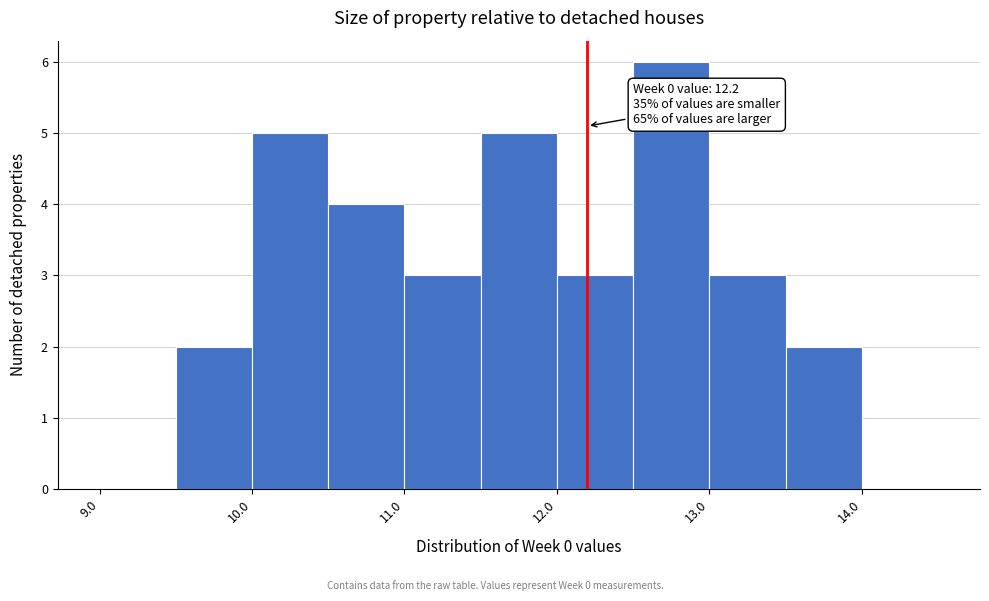

Which range on the x-axis has the tallest bar?

12.5 to 13.0